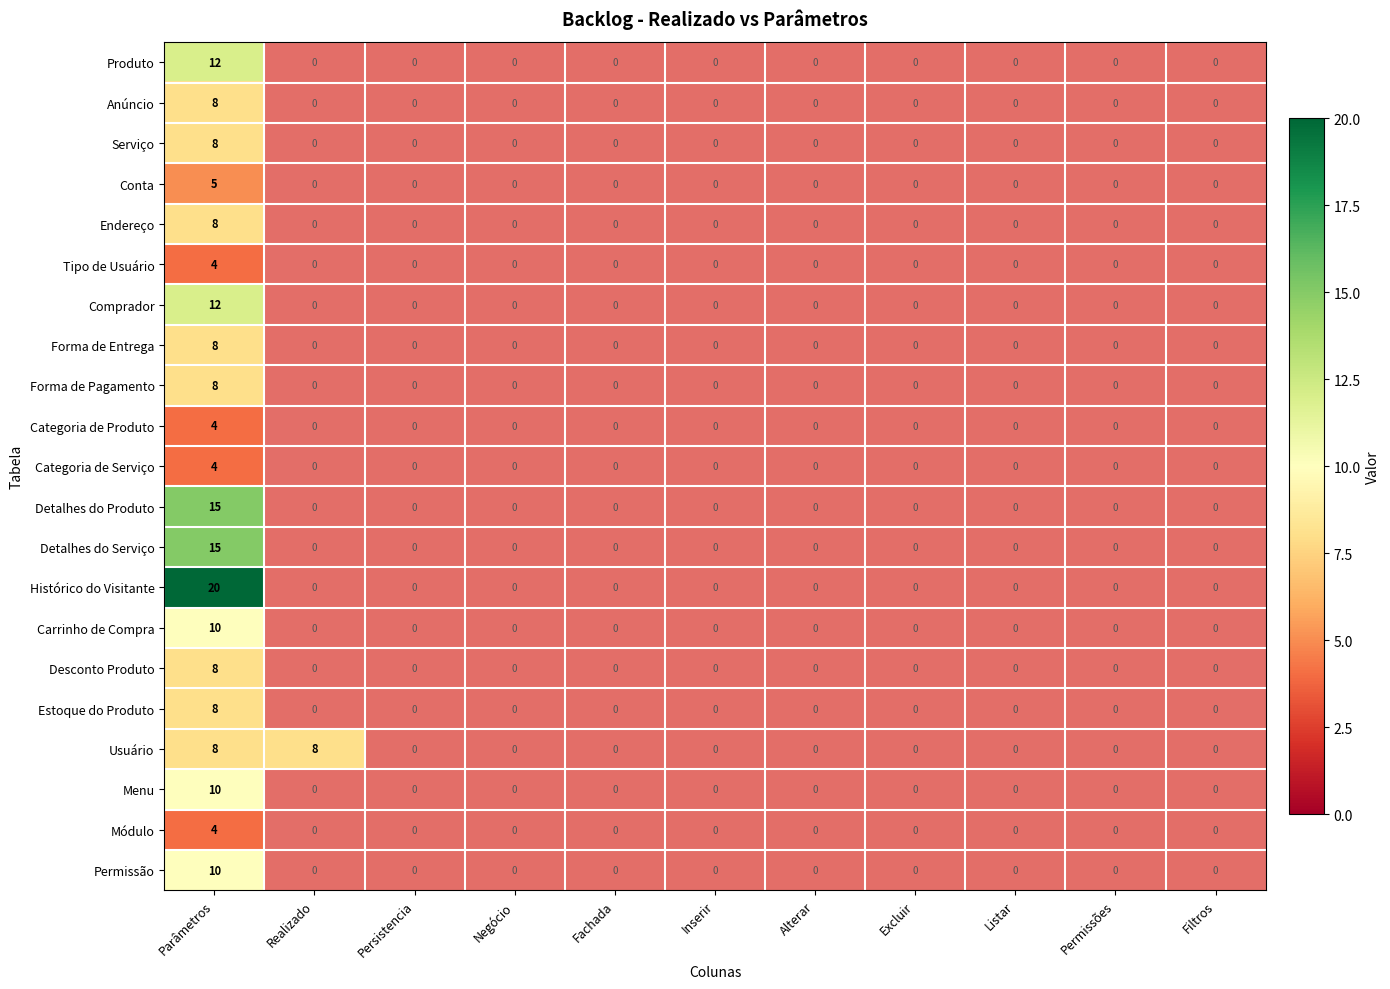

What is the difference between the highest and lowest values at Parâmetros?

16